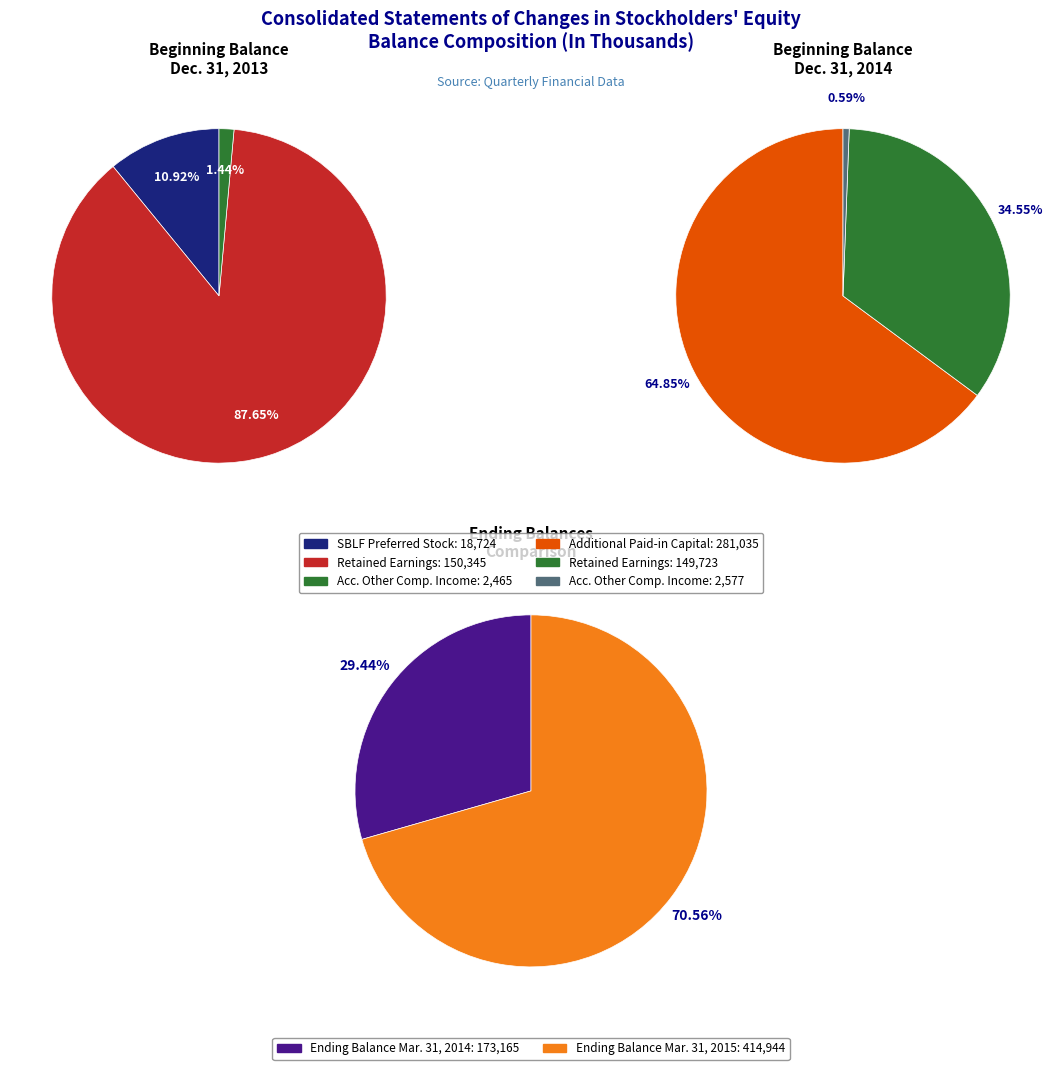

Which slice is the smallest?

Dec. 31, 2014